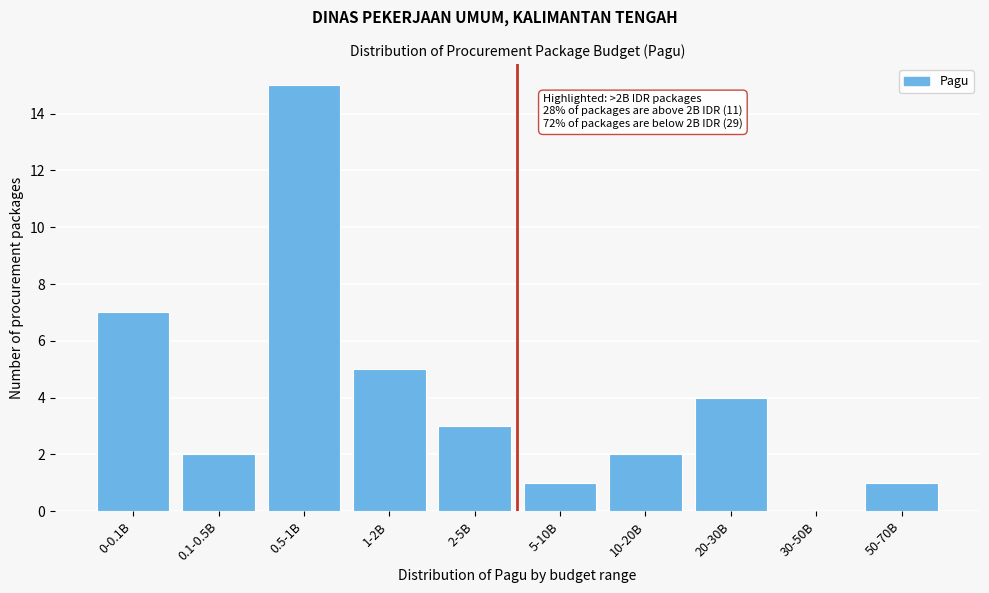

Reading right to left, list all the values displayed in this chart.

50-70B=1	30-50B=0	20-30B=4	10-20B=2	5-10B=1	2-5B=3	1-2B=5	0.5-1B=15	0.1-0.5B=2	0-0.1B=7